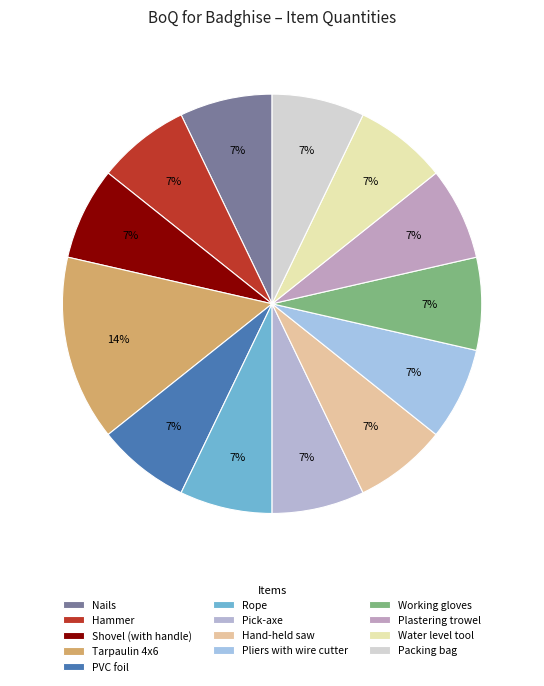

Count the number of slices in the pie.

13